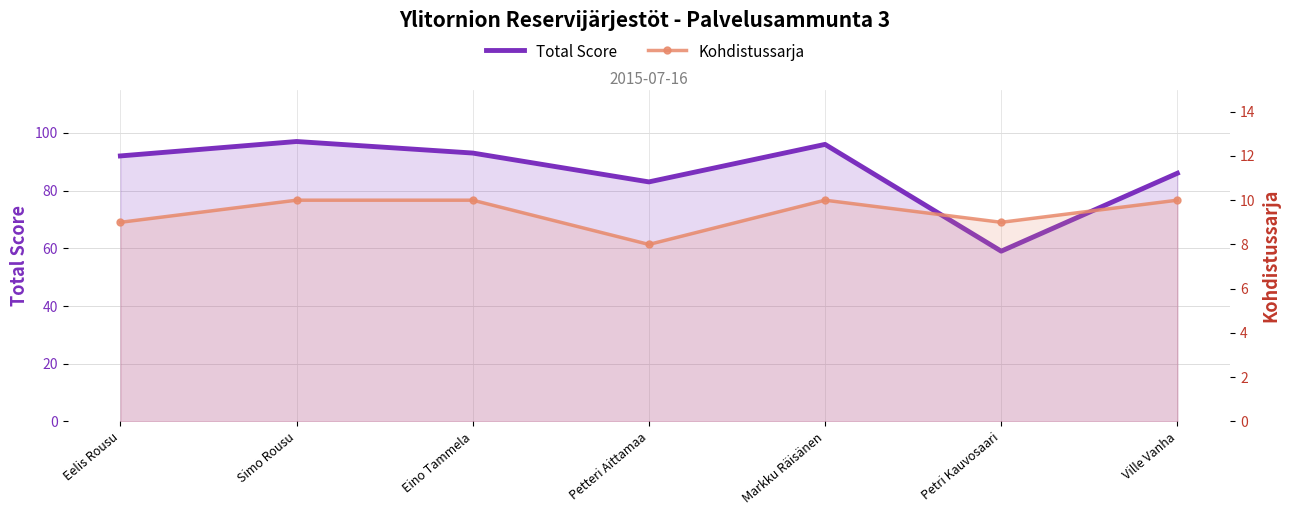

True or false: Total Score and Kohdistussarja cross at least once.

False